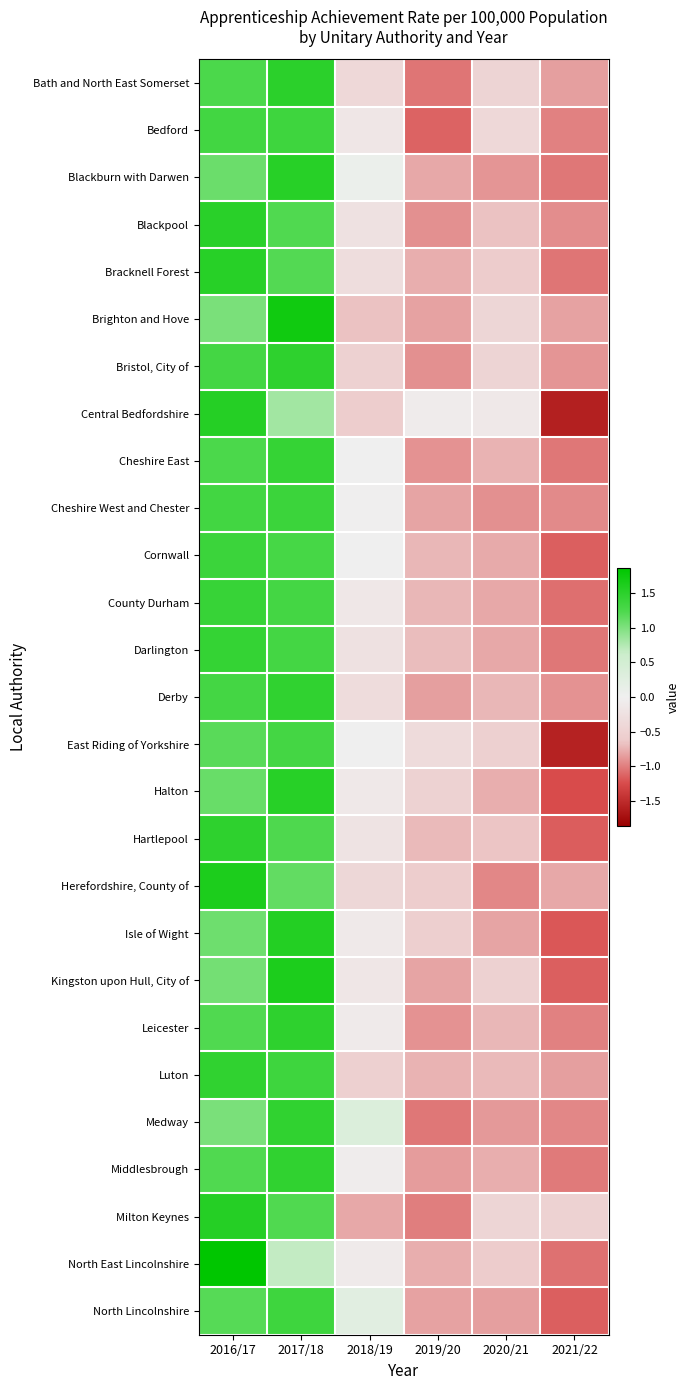

Reading left to right, extract all data points from this chart.

Bath and North East Somerset: 2016/17=1.2	2017/18=1.5	2018/19=-0.4	2019/20=-1.0	2020/21=-0.5	2021/22=-0.8
Bedford: 2016/17=1.3	2017/18=1.4	2018/19=-0.2	2019/20=-1.1	2020/21=-0.4	2021/22=-1.0
Blackburn with Darwen: 2016/17=1.1	2017/18=1.5	2018/19=0.1	2019/20=-0.8	2020/21=-0.9	2021/22=-1.0
Blackpool: 2016/17=1.5	2017/18=1.2	2018/19=-0.2	2019/20=-0.9	2020/21=-0.7	2021/22=-0.9
Bracknell Forest: 2016/17=1.5	2017/18=1.2	2018/19=-0.3	2019/20=-0.8	2020/21=-0.6	2021/22=-1.0
Brighton and Hove: 2016/17=1.0	2017/18=1.7	2018/19=-0.7	2019/20=-0.8	2020/21=-0.4	2021/22=-0.8
Bristol, City of: 2016/17=1.3	2017/18=1.5	2018/19=-0.5	2019/20=-0.9	2020/21=-0.5	2021/22=-0.9
Central Bedfordshire: 2016/17=1.6	2017/18=0.8	2018/19=-0.6	2019/20=-0.1	2020/21=-0.1	2021/22=-1.6
Cheshire East: 2016/17=1.2	2017/18=1.4	2018/19=-0.0	2019/20=-0.9	2020/21=-0.7	2021/22=-1.0
Cheshire West and Chester: 2016/17=1.3	2017/18=1.4	2018/19=-0.0	2019/20=-0.8	2020/21=-0.9	2021/22=-0.9
Cornwall: 2016/17=1.4	2017/18=1.3	2018/19=0.0	2019/20=-0.7	2020/21=-0.8	2021/22=-1.2
County Durham: 2016/17=1.4	2017/18=1.3	2018/19=-0.1	2019/20=-0.7	2020/21=-0.8	2021/22=-1.1
Darlington: 2016/17=1.4	2017/18=1.3	2018/19=-0.2	2019/20=-0.7	2020/21=-0.8	2021/22=-1.0
Derby: 2016/17=1.3	2017/18=1.5	2018/19=-0.3	2019/20=-0.8	2020/21=-0.7	2021/22=-0.9
East Riding of Yorkshire: 2016/17=1.2	2017/18=1.3	2018/19=0.0	2019/20=-0.3	2020/21=-0.5	2021/22=-1.6
Halton: 2016/17=1.1	2017/18=1.5	2018/19=-0.1	2019/20=-0.5	2020/21=-0.8	2021/22=-1.2
Hartlepool: 2016/17=1.5	2017/18=1.2	2018/19=-0.2	2019/20=-0.7	2020/21=-0.6	2021/22=-1.2
Herefordshire, County of: 2016/17=1.6	2017/18=1.1	2018/19=-0.4	2019/20=-0.6	2020/21=-1.0	2021/22=-0.8
Isle of Wight: 2016/17=1.1	2017/18=1.6	2018/19=-0.1	2019/20=-0.6	2020/21=-0.8	2021/22=-1.2
Kingston upon Hull, City of: 2016/17=1.0	2017/18=1.6	2018/19=-0.2	2019/20=-0.8	2020/21=-0.5	2021/22=-1.1
Leicester: 2016/17=1.2	2017/18=1.5	2018/19=-0.1	2019/20=-0.9	2020/21=-0.7	2021/22=-1.0
Luton: 2016/17=1.5	2017/18=1.3	2018/19=-0.5	2019/20=-0.7	2020/21=-0.7	2021/22=-0.8
Medway: 2016/17=1.0	2017/18=1.5	2018/19=0.4	2019/20=-1.0	2020/21=-0.9	2021/22=-1.0
Middlesbrough: 2016/17=1.2	2017/18=1.5	2018/19=-0.1	2019/20=-0.9	2020/21=-0.8	2021/22=-1.0
Milton Keynes: 2016/17=1.5	2017/18=1.2	2018/19=-0.8	2019/20=-1.0	2020/21=-0.5	2021/22=-0.5
North East Lincolnshire: 2016/17=1.9	2017/18=0.7	2018/19=-0.1	2019/20=-0.8	2020/21=-0.6	2021/22=-1.1
North Lincolnshire: 2016/17=1.2	2017/18=1.4	2018/19=0.3	2019/20=-0.8	2020/21=-0.8	2021/22=-1.2